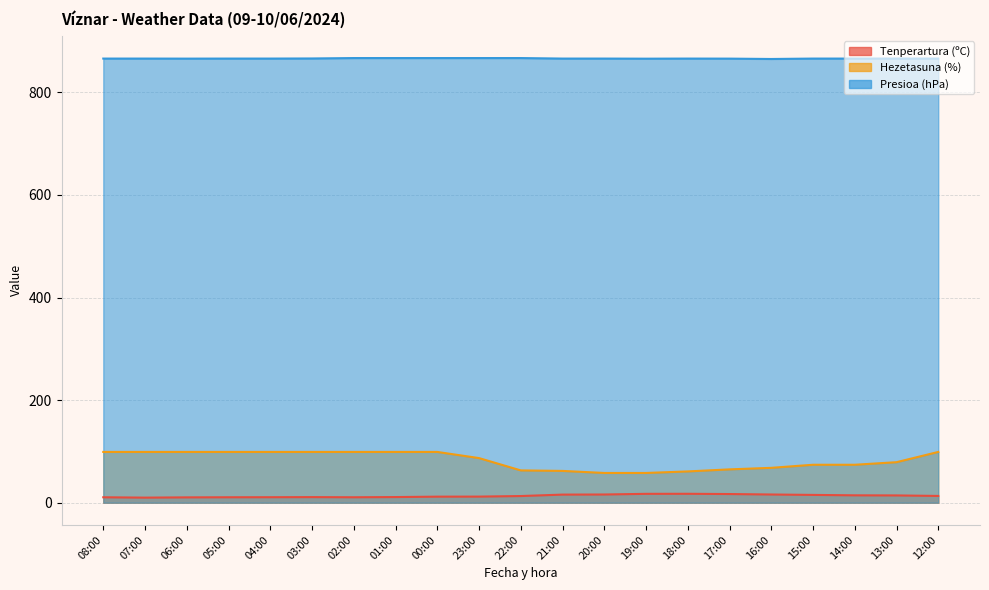

Which has a higher value, 12:00 or 18:00?

18:00